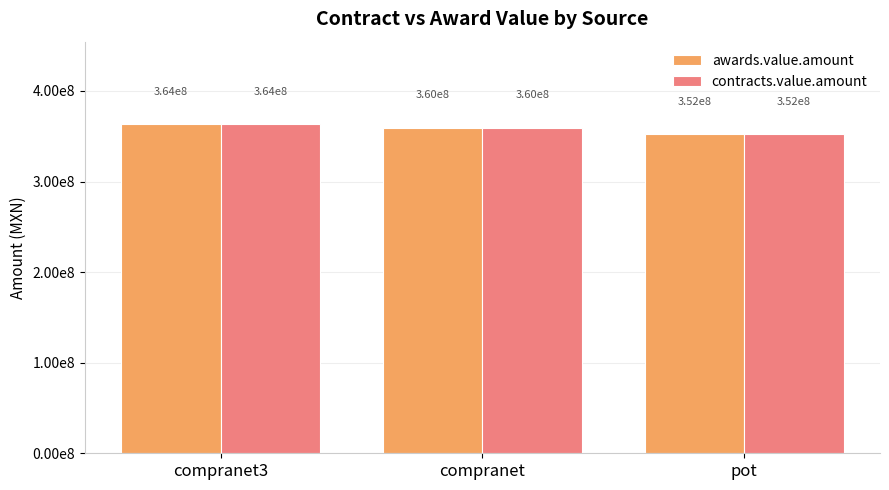

What is the value of the contracts.value.amount bar at the 2nd from the left?

359650921.8